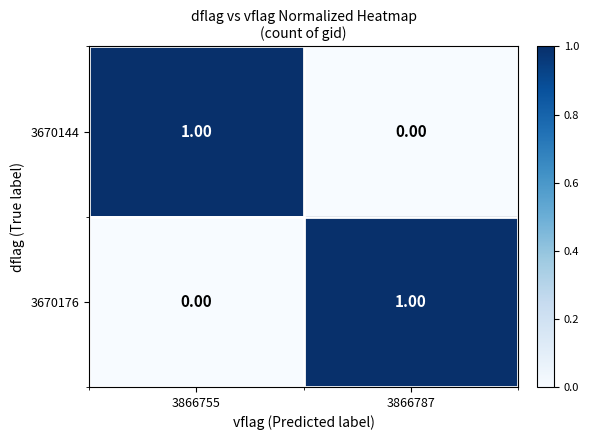

What is the total value across all series at 3866755?

1